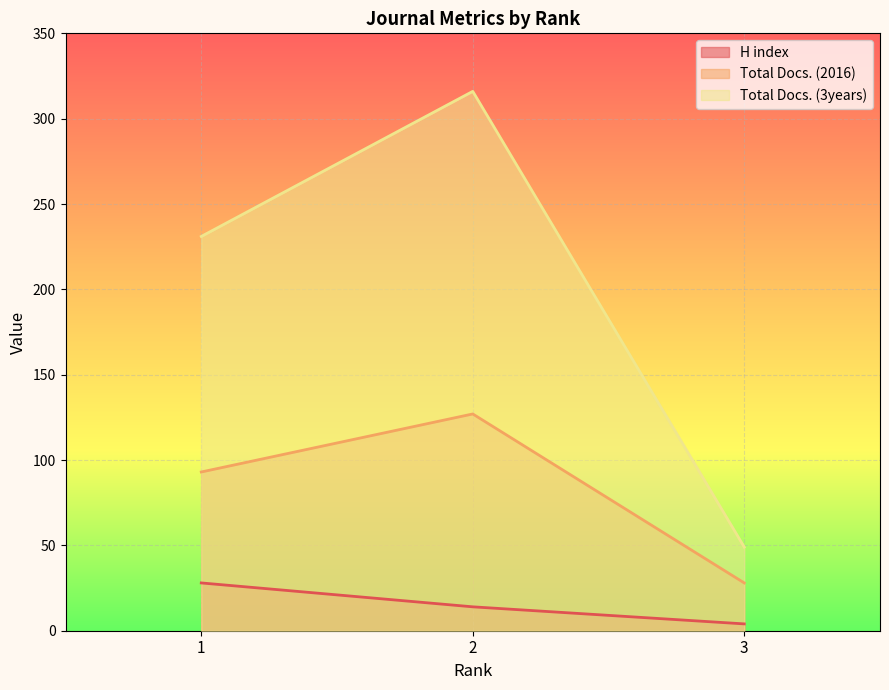

How many lines are shown in the chart?

3